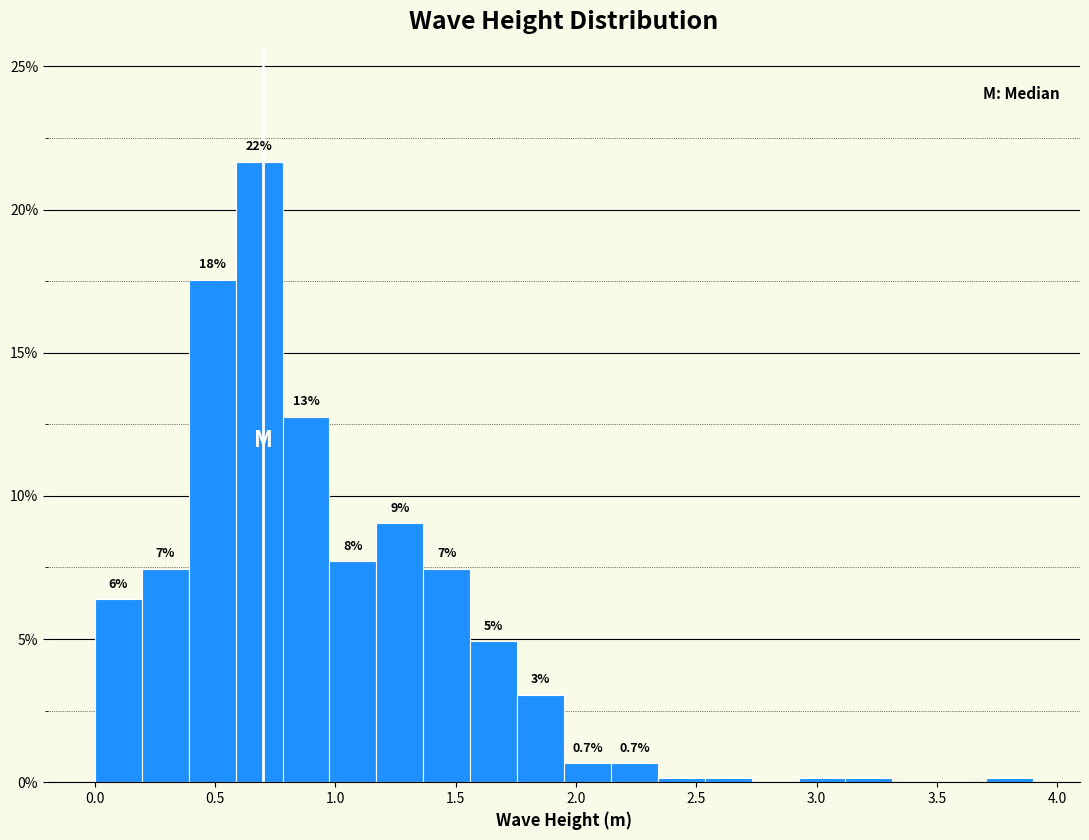

Read against the x-axis, roughly where is the centre of the tallest bar?

0.70